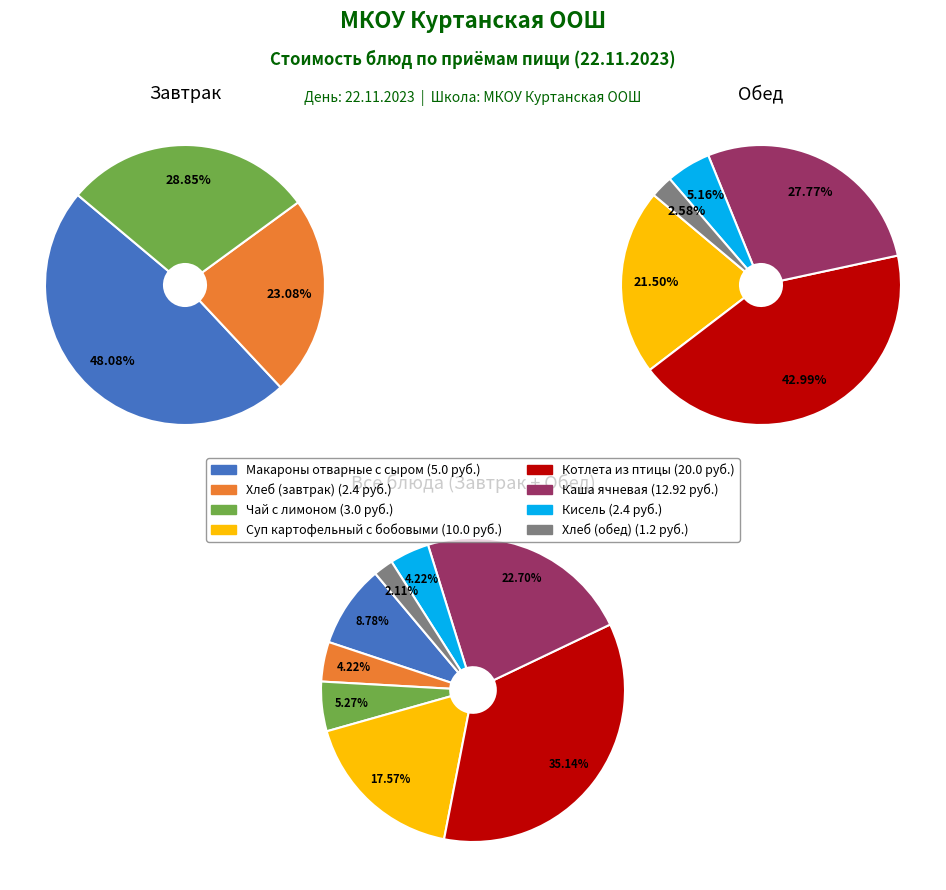

Which category has the smallest portion of the pie?

Хлеб (обед)